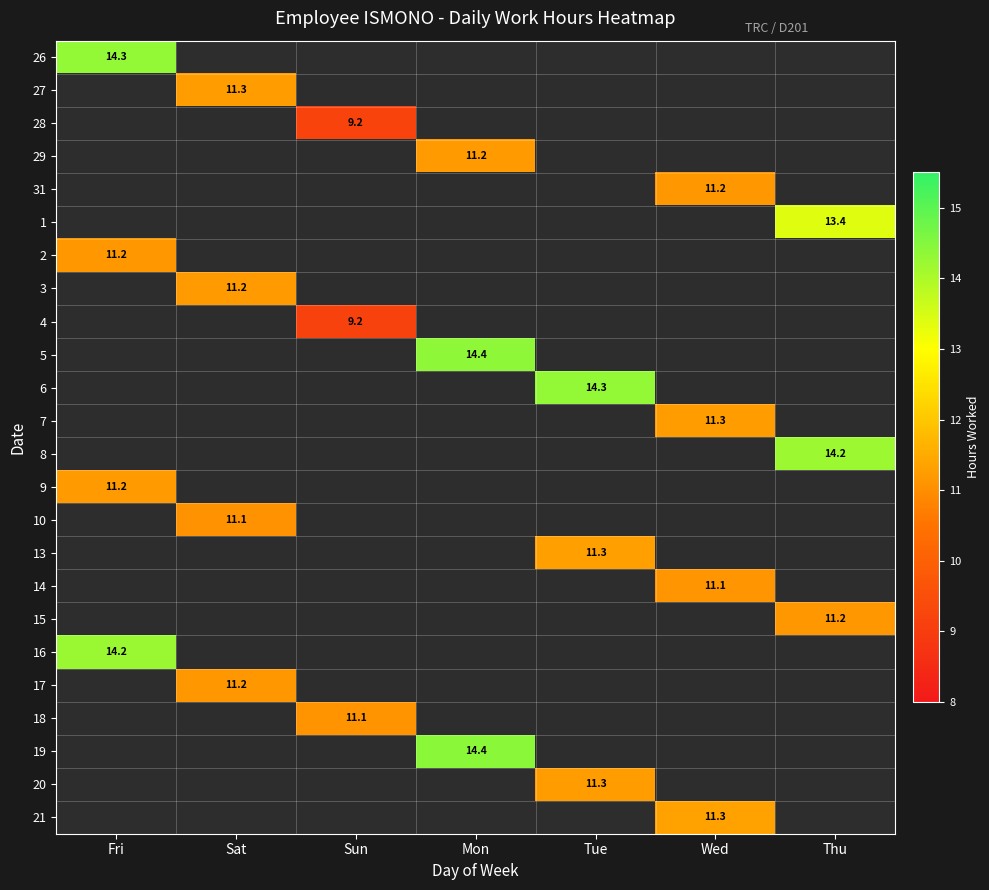

The 14 series shows 11.1 at Wed. True or false?

True